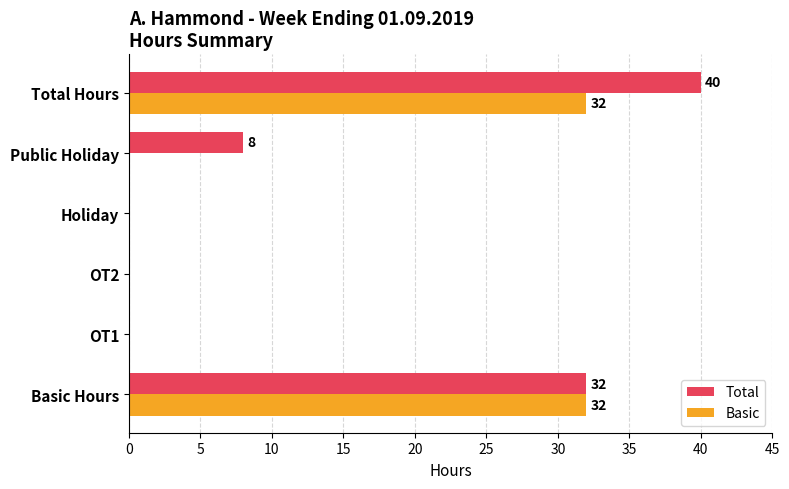

Is it true that Basic equals 0 at OT1?

True